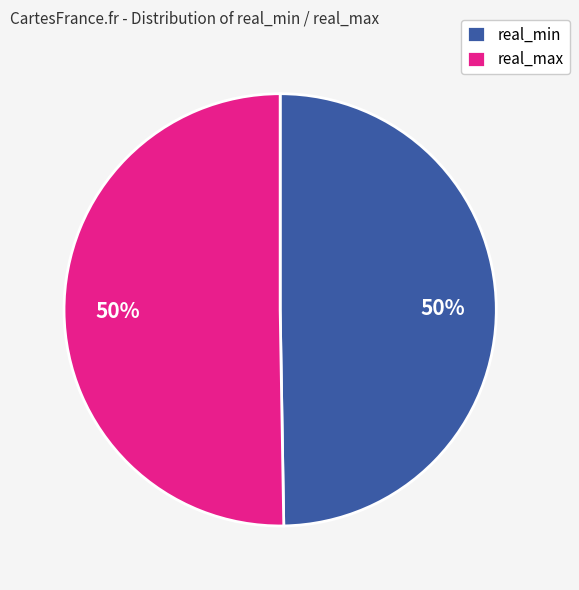

To the nearest percent, what is the combined percentage of real_max and real_min?

100%